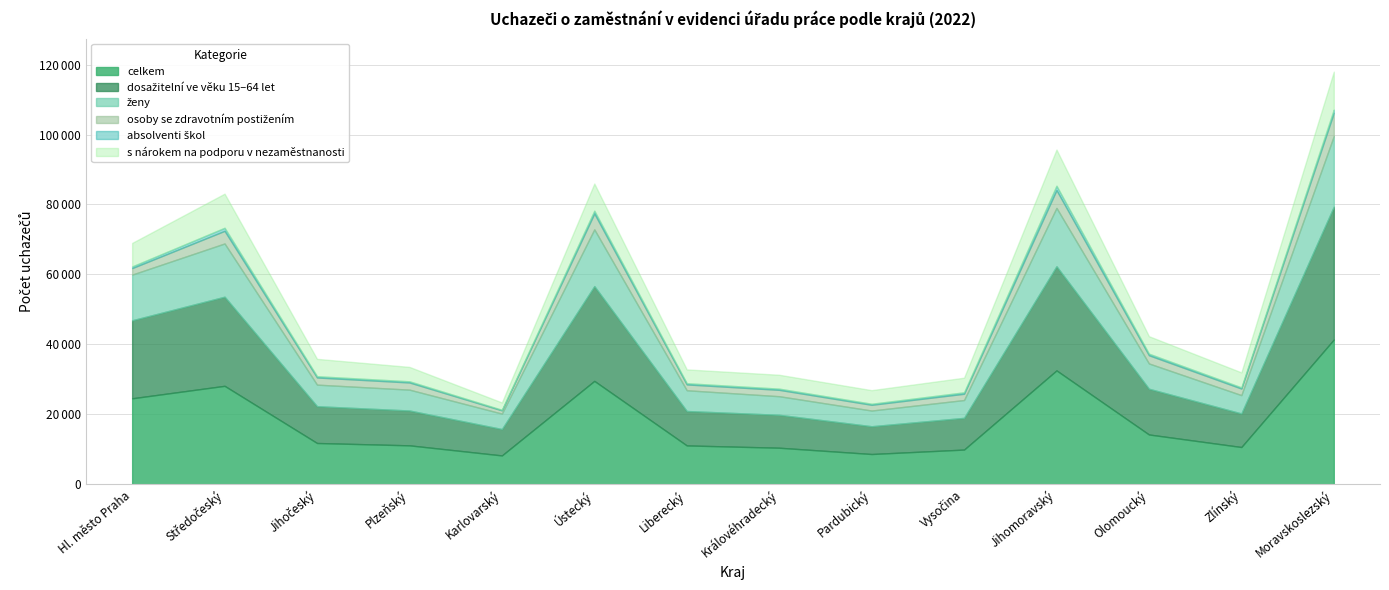

What is the approximate value of s nárokem na podporu v nezaměstnanosti at Pardubický?

3884